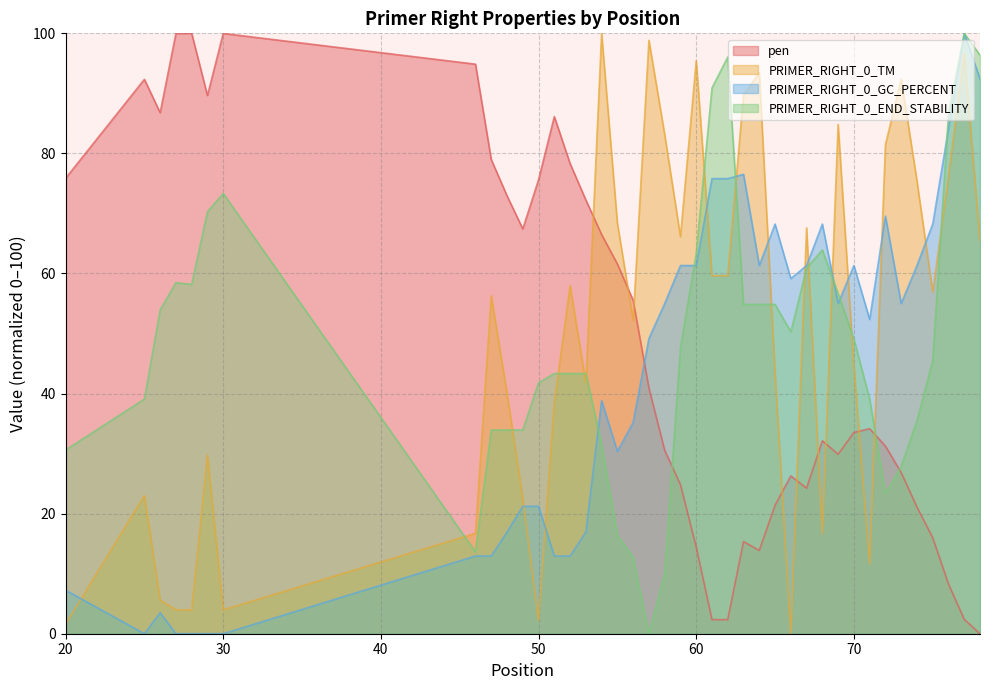

Which series ends up on top after the final intersection of PRIMER_RIGHT_0_END_STABILITY and PRIMER_RIGHT_0_TM?

PRIMER_RIGHT_0_END_STABILITY